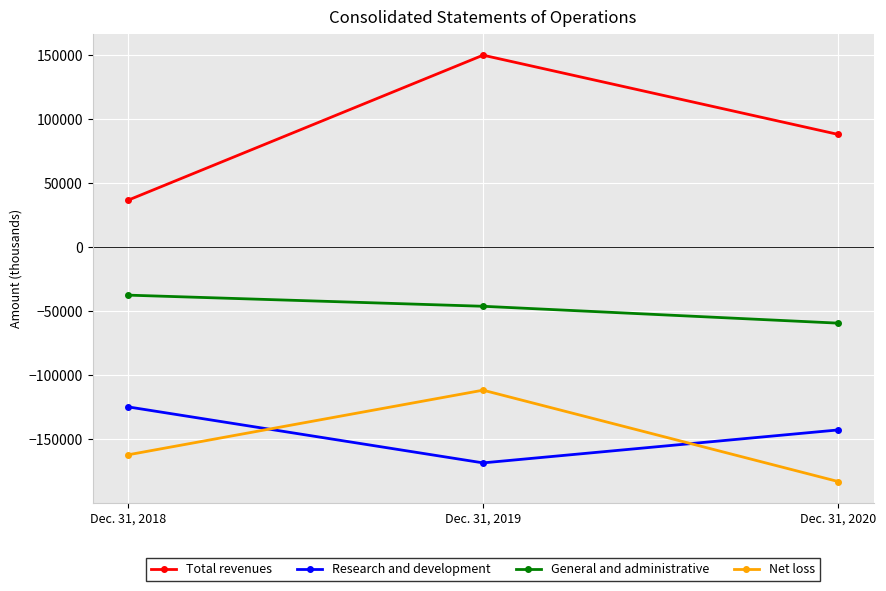

What is the average value of the General and administrative series?

-47533